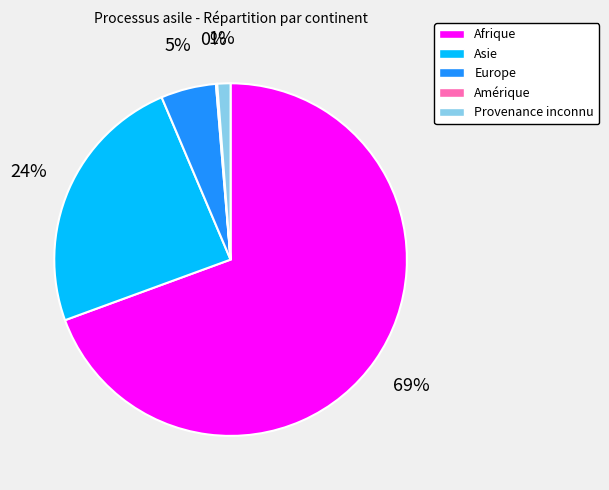

Is Asie the majority of the pie?

No